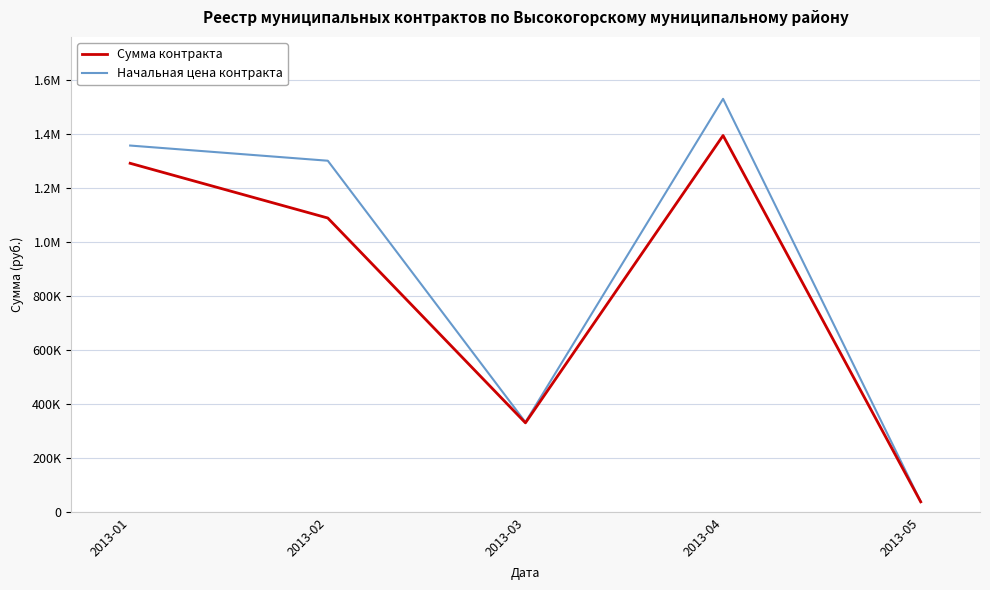

What is the difference between the Сумма контракта values at 2013-04 and 2013-03?

1065401.1